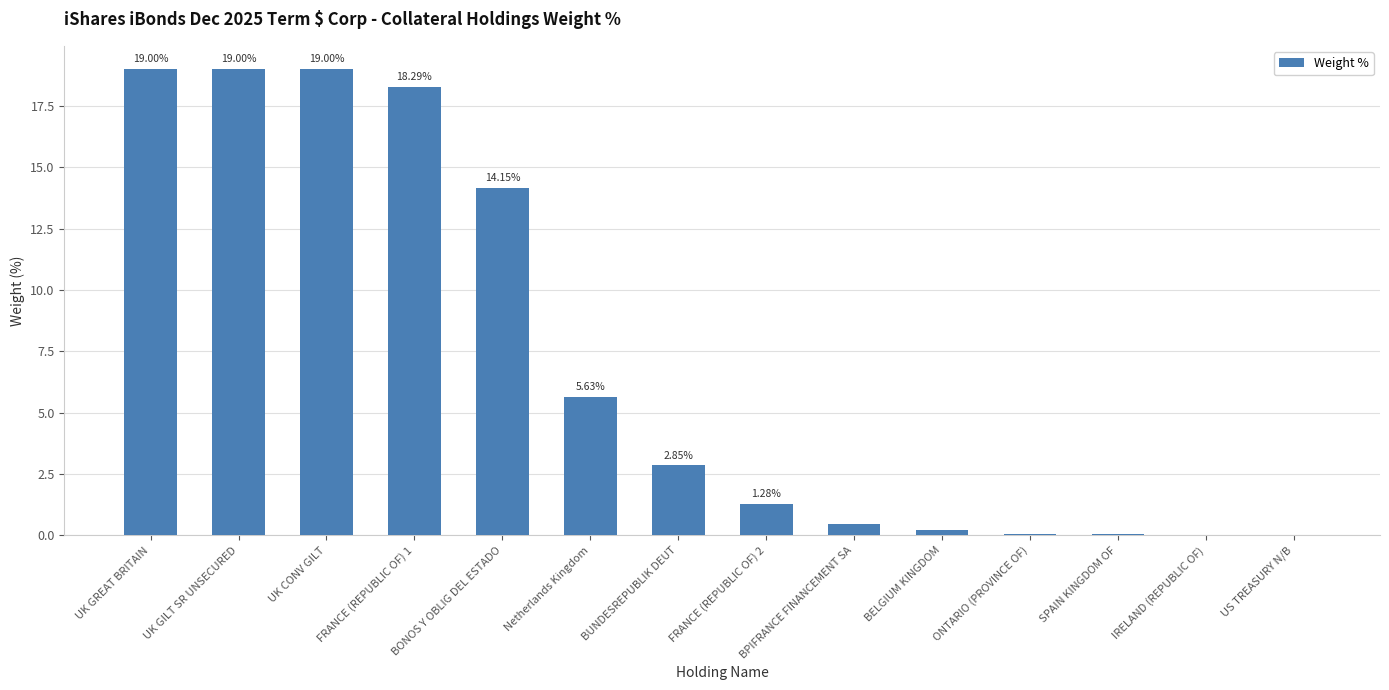

How many values are above zero?

12